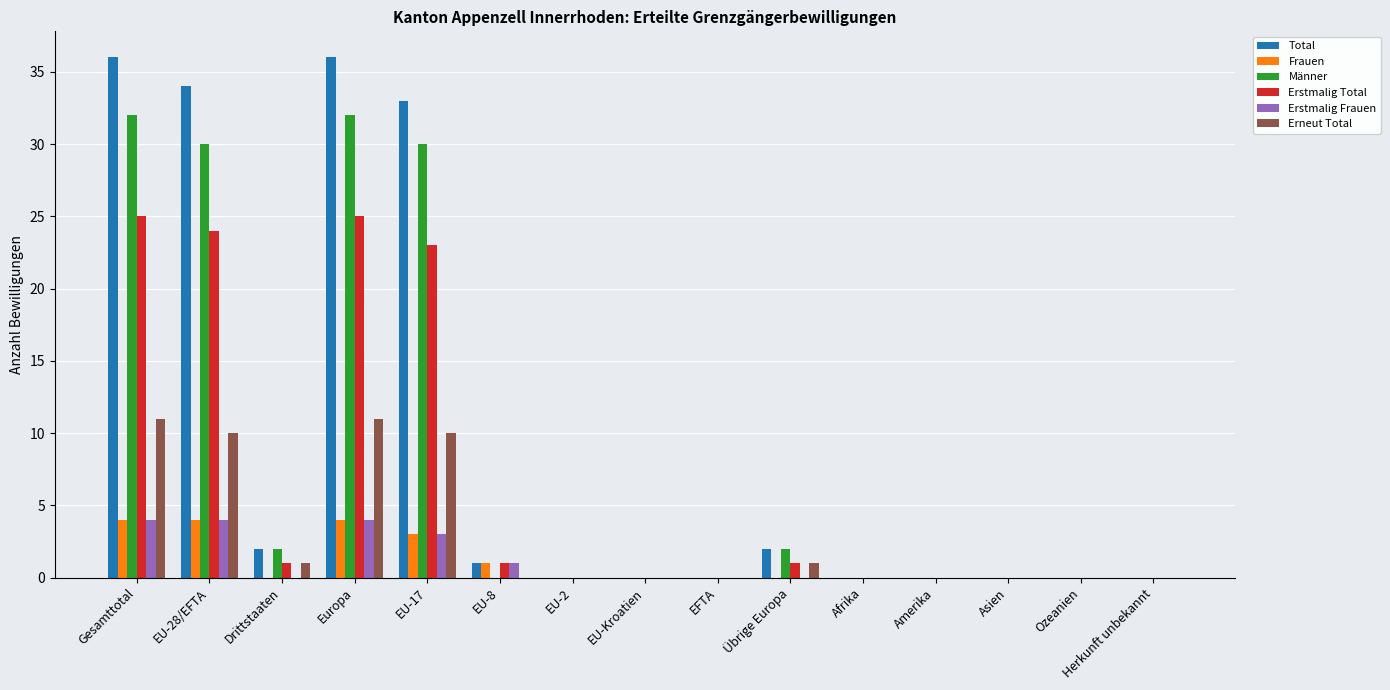

What is the sum of all Erstmalig Total values?

100